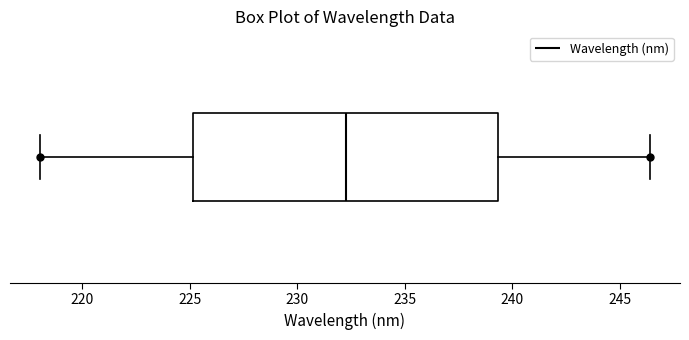

Transcribe this box plot: give where the median line is, the range the box spans, and where the two whiskers end, as read against the x-axis. The values are not printed on the chart, so give them approximately, as read against the axis.

median 232.5, box 225.0 to 239.5, whiskers 218.0 to 246.5